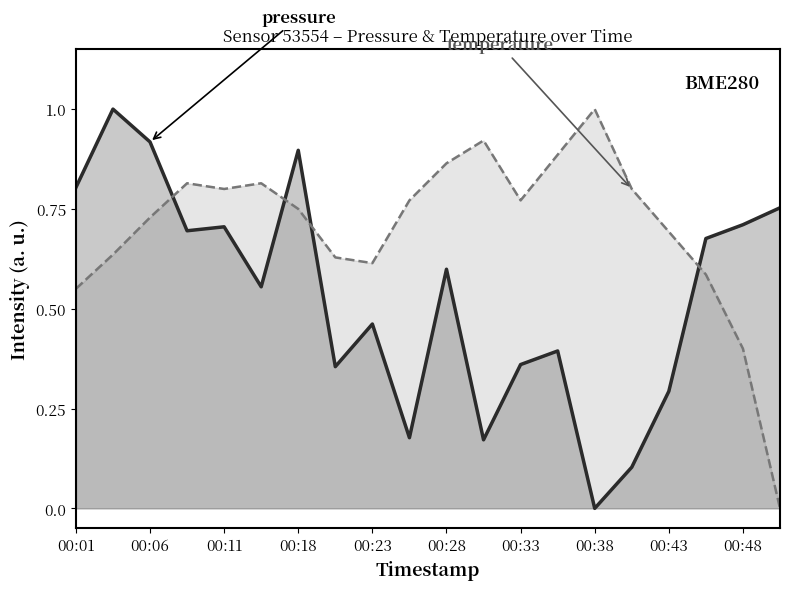

What is the difference between the highest and lowest values at 00:48?

0.3